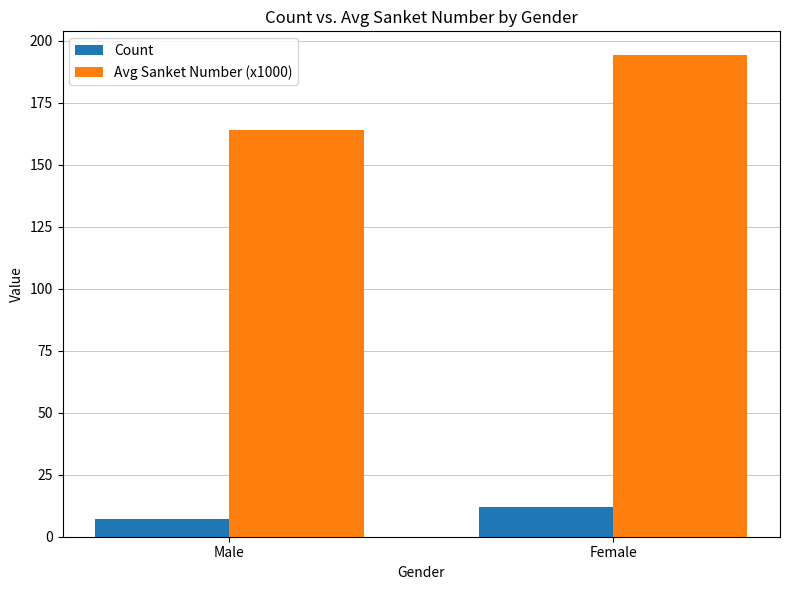

Reading left to right, what are all the values shown in this chart?

Count: Male=7	Female=12
Avg Sanket Number (x1000): Male=164	Female=194